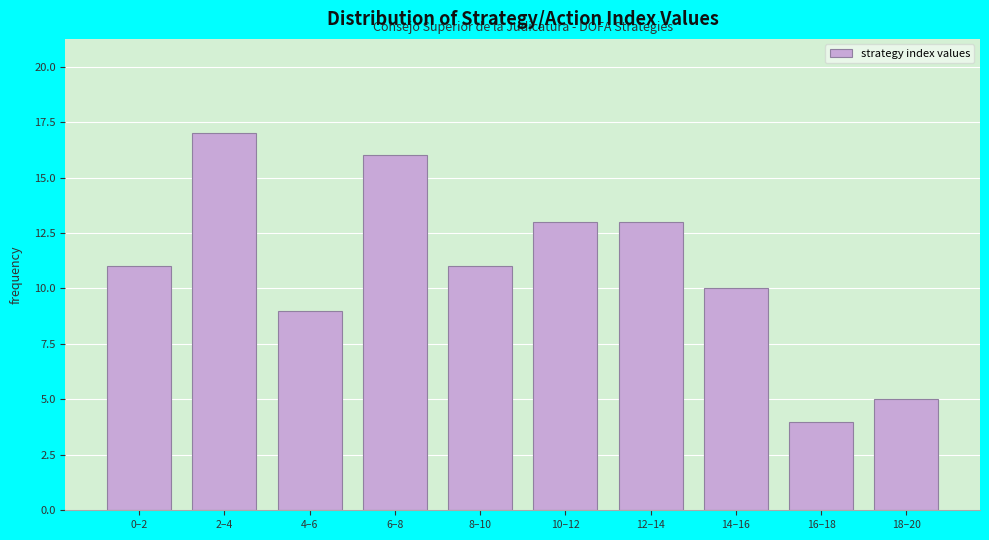

Reading left to right, extract all data points from this chart.

0–2=11	2–4=17	4–6=9	6–8=16	8–10=11	10–12=13	12–14=13	14–16=10	16–18=4	18–20=5